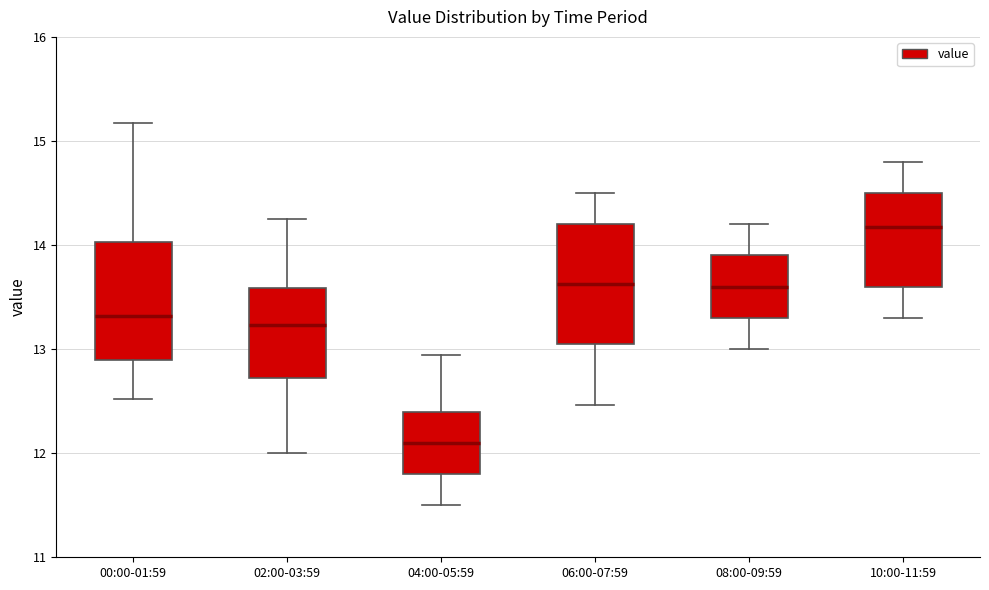

Reading left to right, read every box against the y-axis: the position of its median line, the range the box covers, and the ends of its whiskers. The values are not printed on the chart, so give them approximately, as read against the axis.

00:00-01:59: median 13.3, box 12.9 to 14.0, whiskers 12.5 to 15.2
02:00-03:59: median 13.2, box 12.7 to 13.6, whiskers 12.0 to 14.3
04:00-05:59: median 12.1, box 11.8 to 12.4, whiskers 11.5 to 12.9
06:00-07:59: median 13.6, box 13.0 to 14.2, whiskers 12.5 to 14.5
08:00-09:59: median 13.6, box 13.3 to 13.9, whiskers 13.0 to 14.2
10:00-11:59: median 14.2, box 13.6 to 14.5, whiskers 13.3 to 14.8